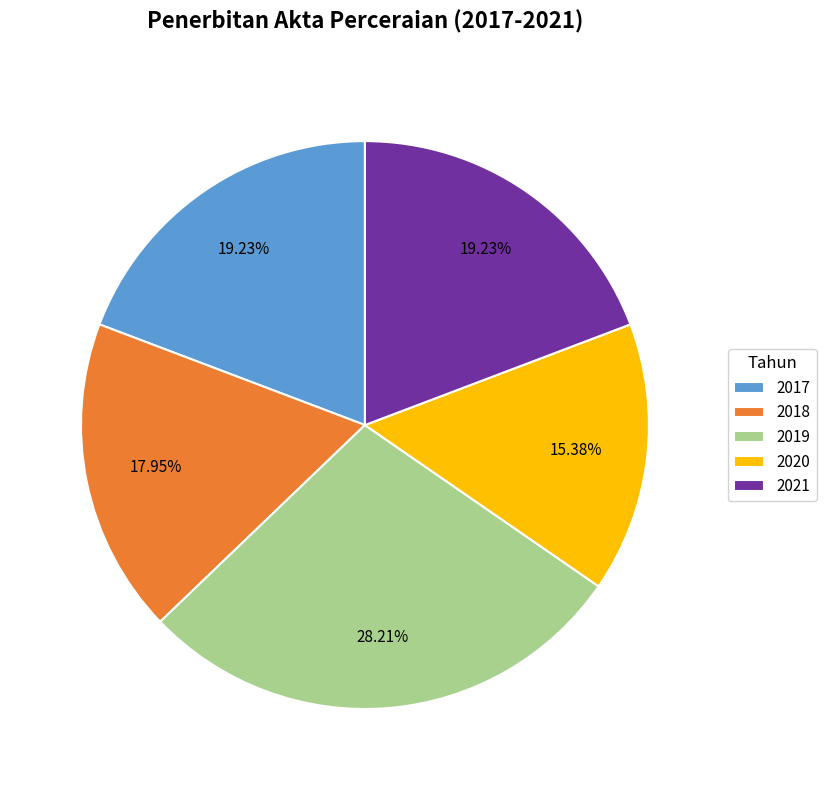

What is the ratio of the value at 2019 to the value at 2020?

1.8